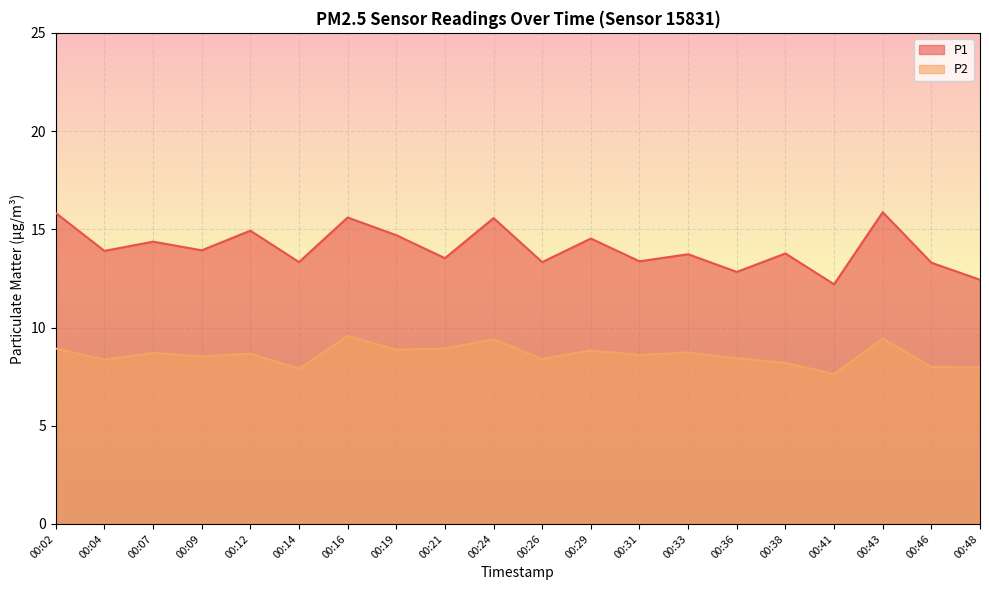

At which category is the sum across all series the highest?

00:43